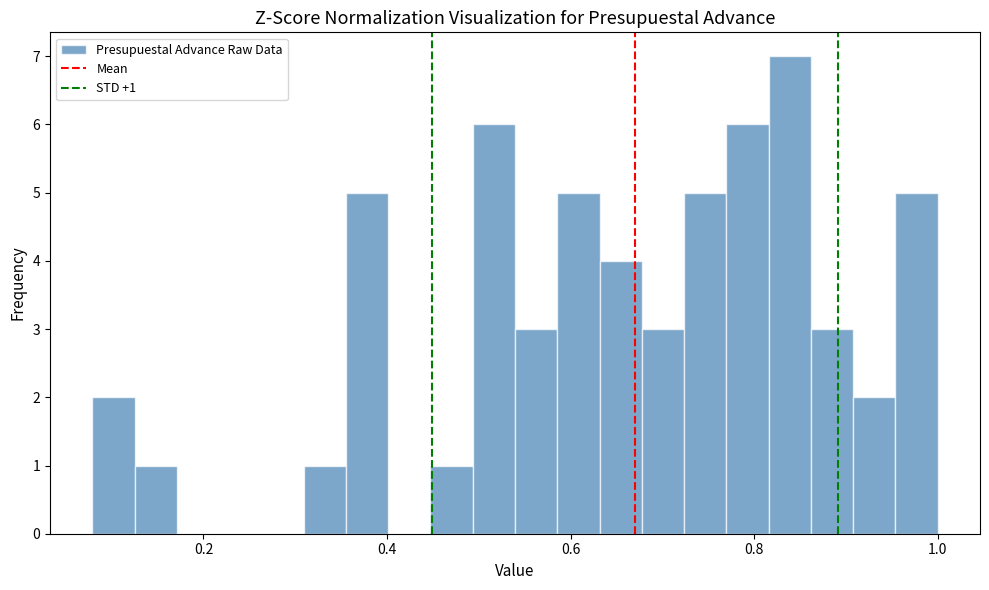

Around what value on the x-axis is the tallest bar? Give the approximate position of its centre, as read against the axis.

0.84